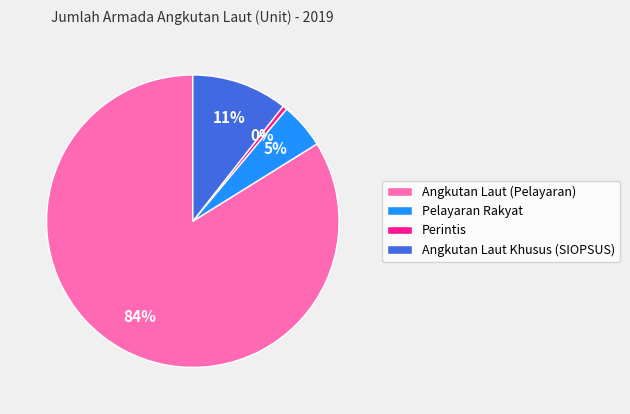

How many slices are in this pie chart?

4